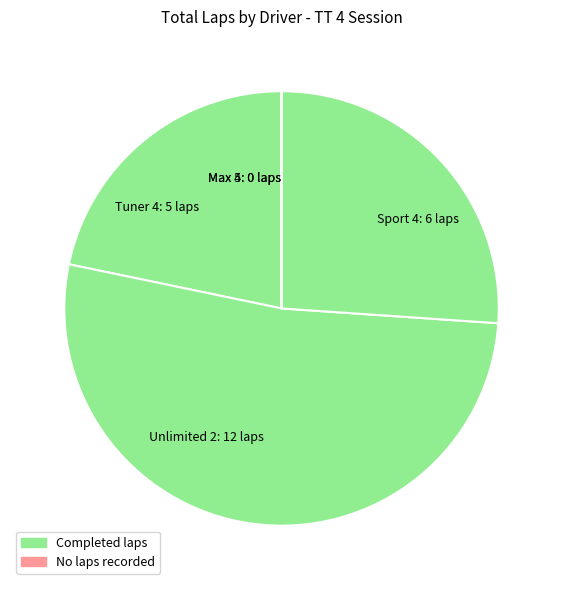

What is the largest slice in the pie chart?

Unlimited 2: 12 laps